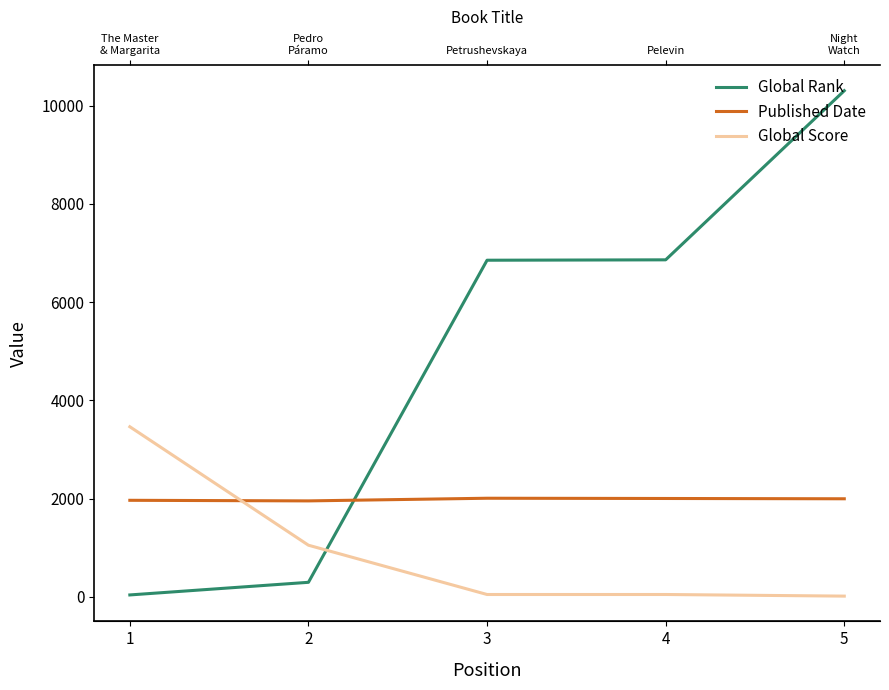

Between which two adjacent categories do Global Score and Global Rank first intersect?

2 and 3